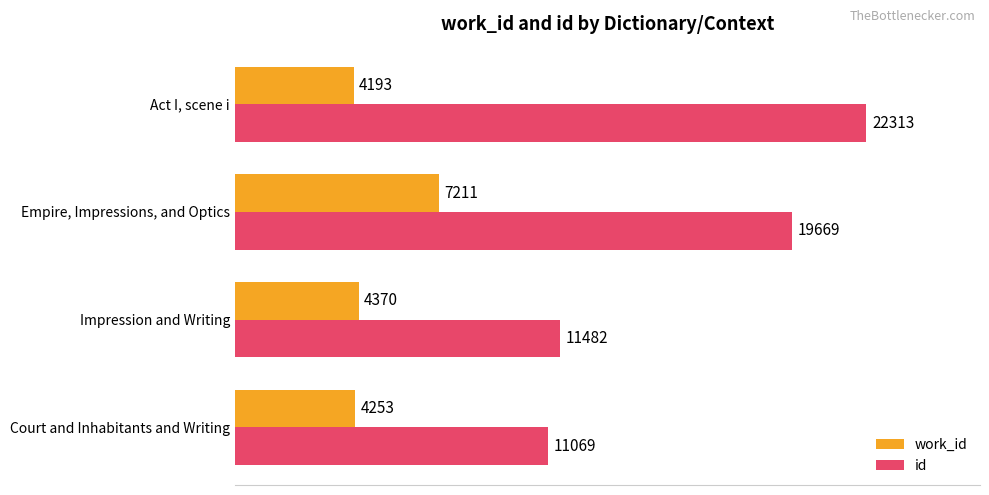

Count the number of data series in this chart.

2